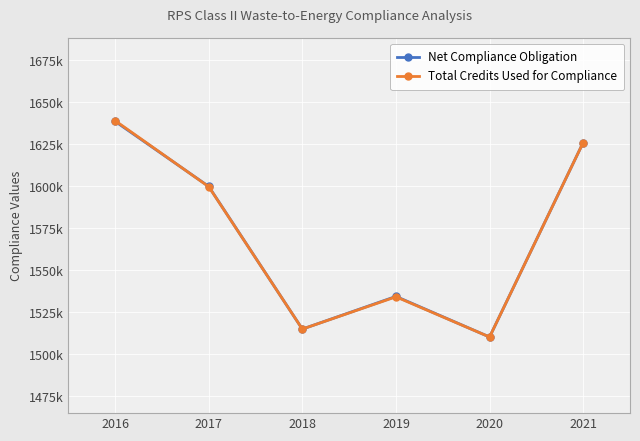

Is the value of Net Compliance Obligation at 2016 greater than the value of Total Credits Used for Compliance at 2018?

Yes